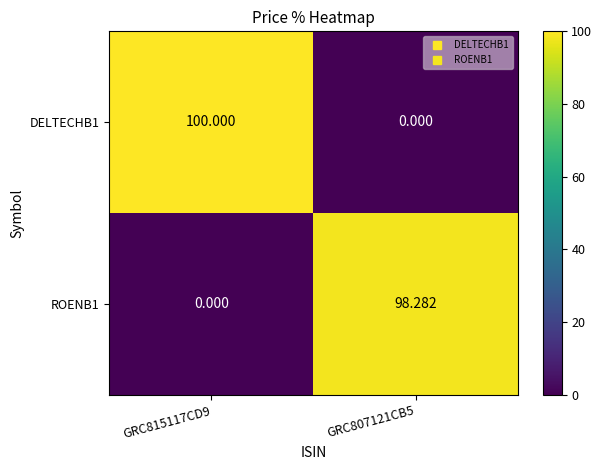

Is the value of ROENB1 at GRC807121CB5 greater than the value of DELTECHB1 at GRC807121CB5?

Yes